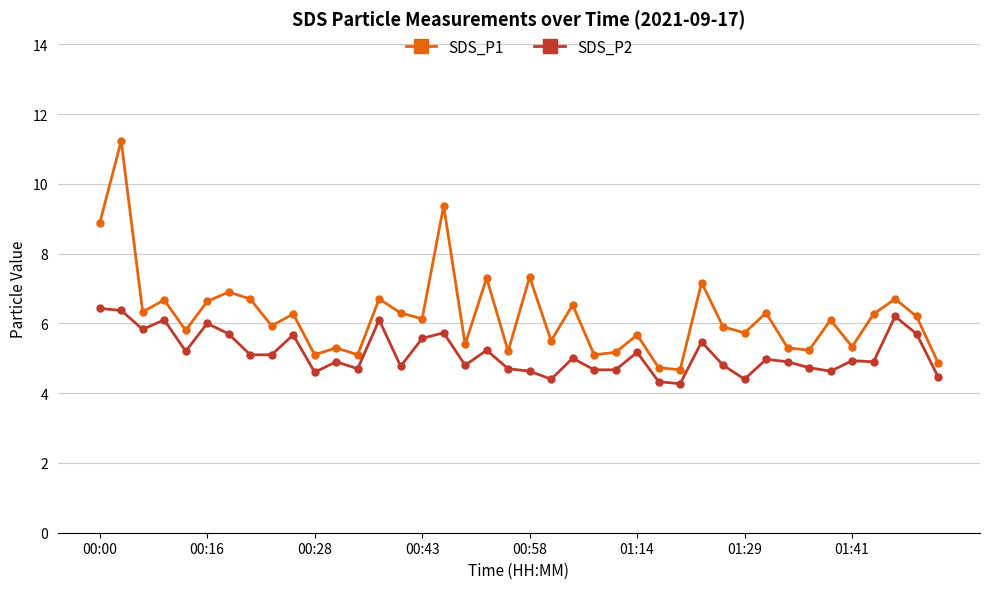

In SDS_P1, how many points are lower than both neighbors (excluding endpoints)?

14